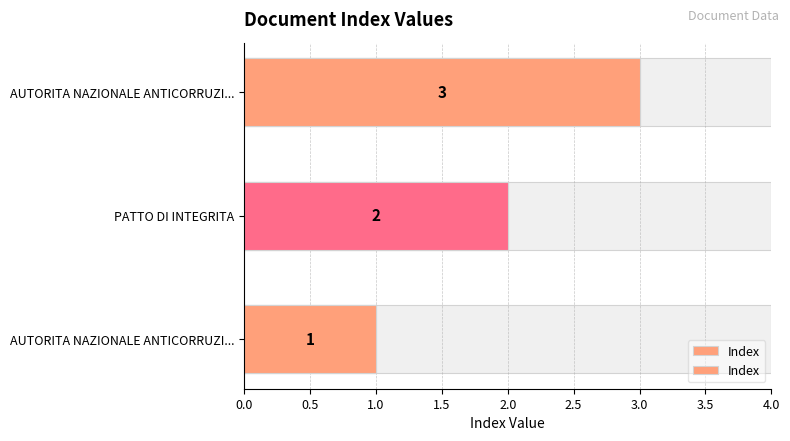

What is the greatest value displayed?

3